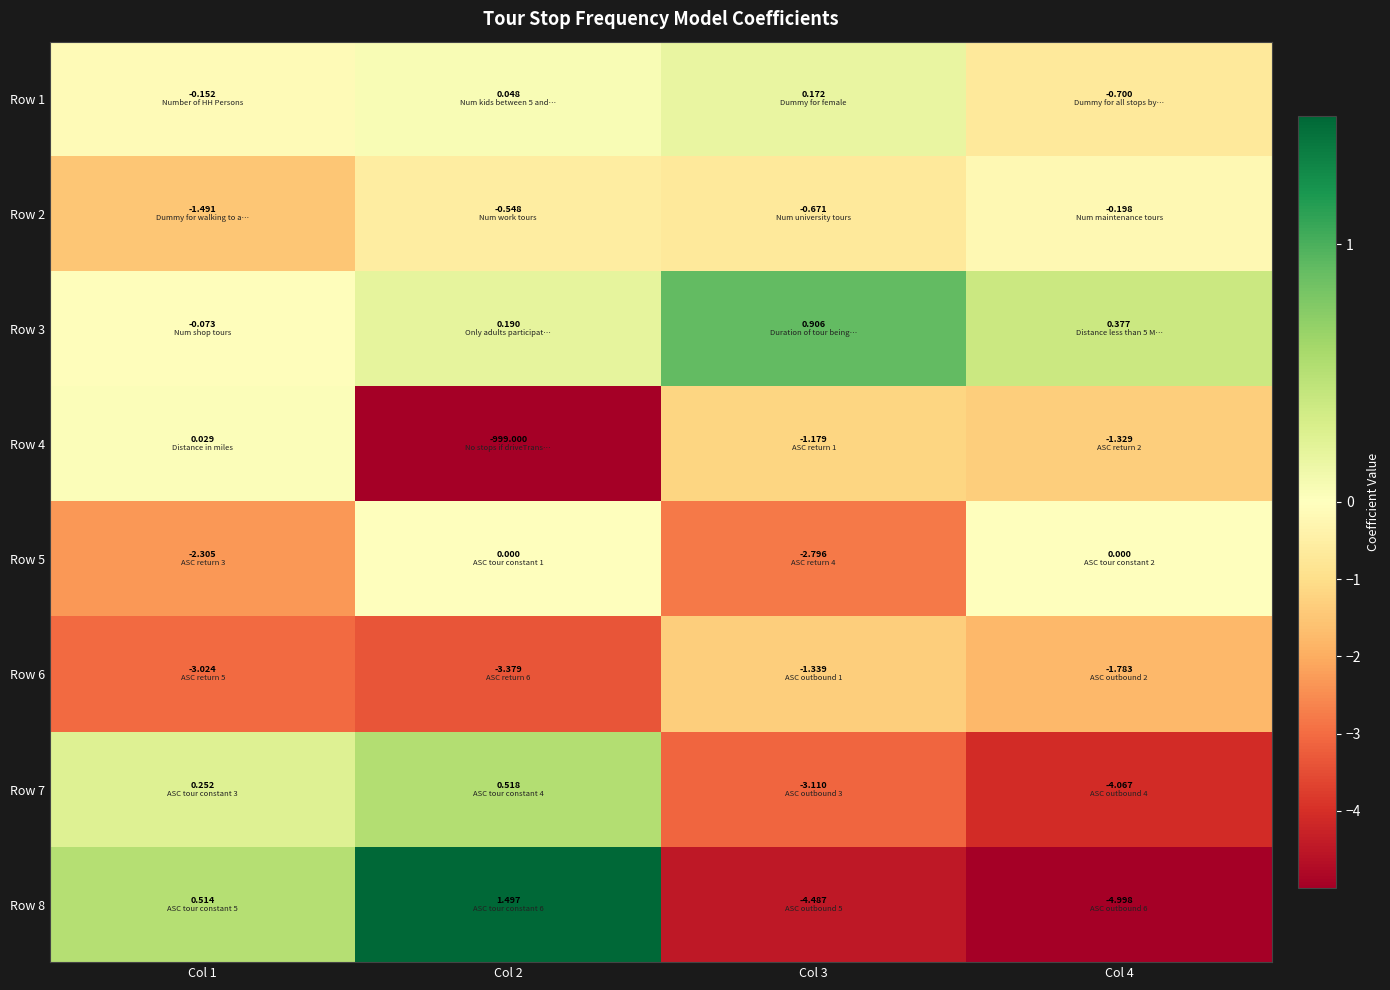

How many distinct data groups are displayed?

8